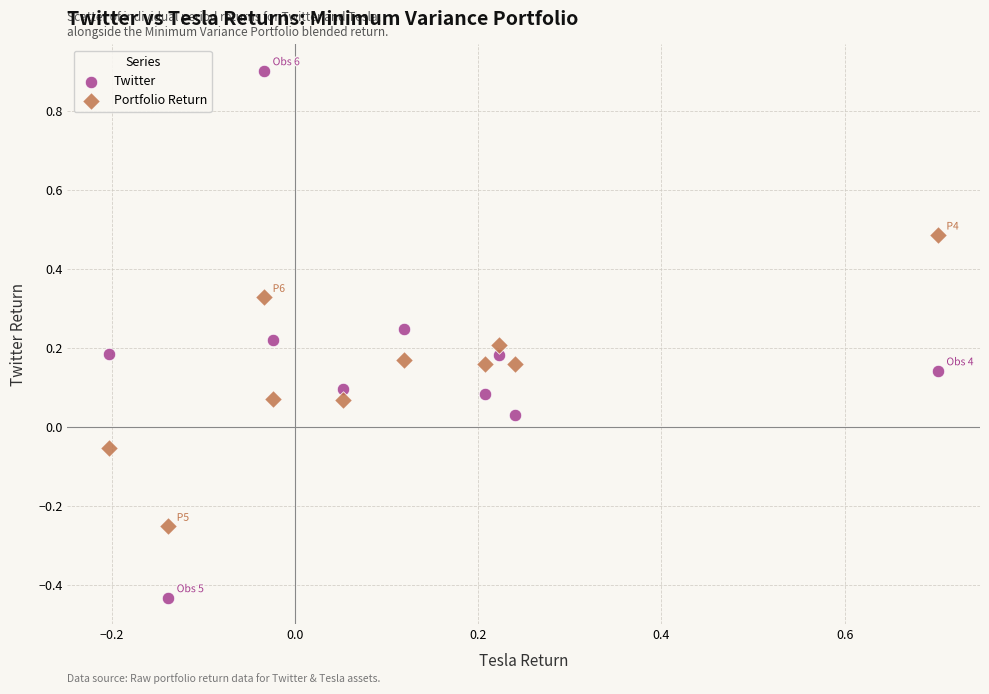

Across all data points, what is the range of Y values (max minus min)?

1.3